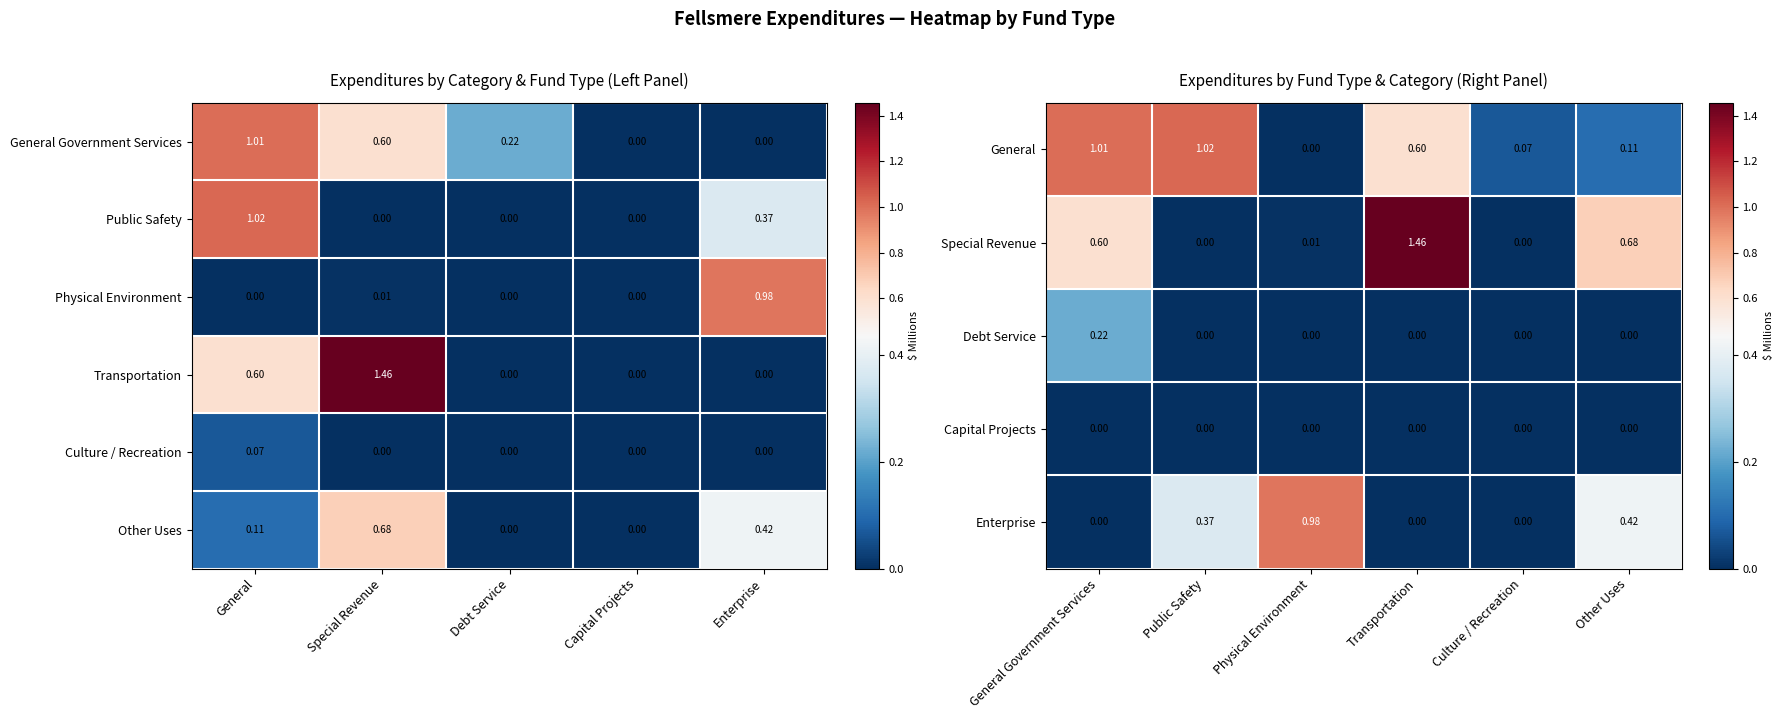

At which label is Other Uses closest to 0?

Debt Service